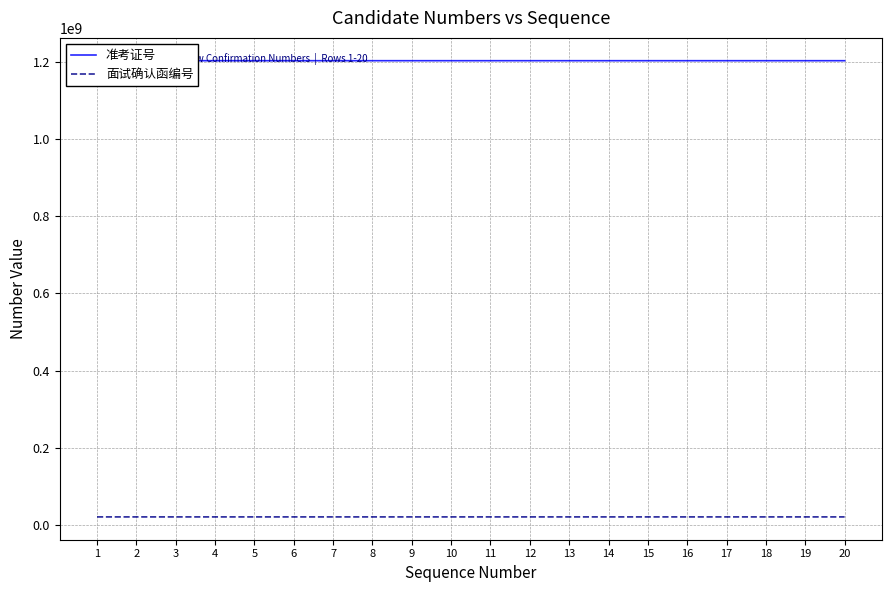

What is the difference between the maximum and minimum values in the 准考证号 series?

2428